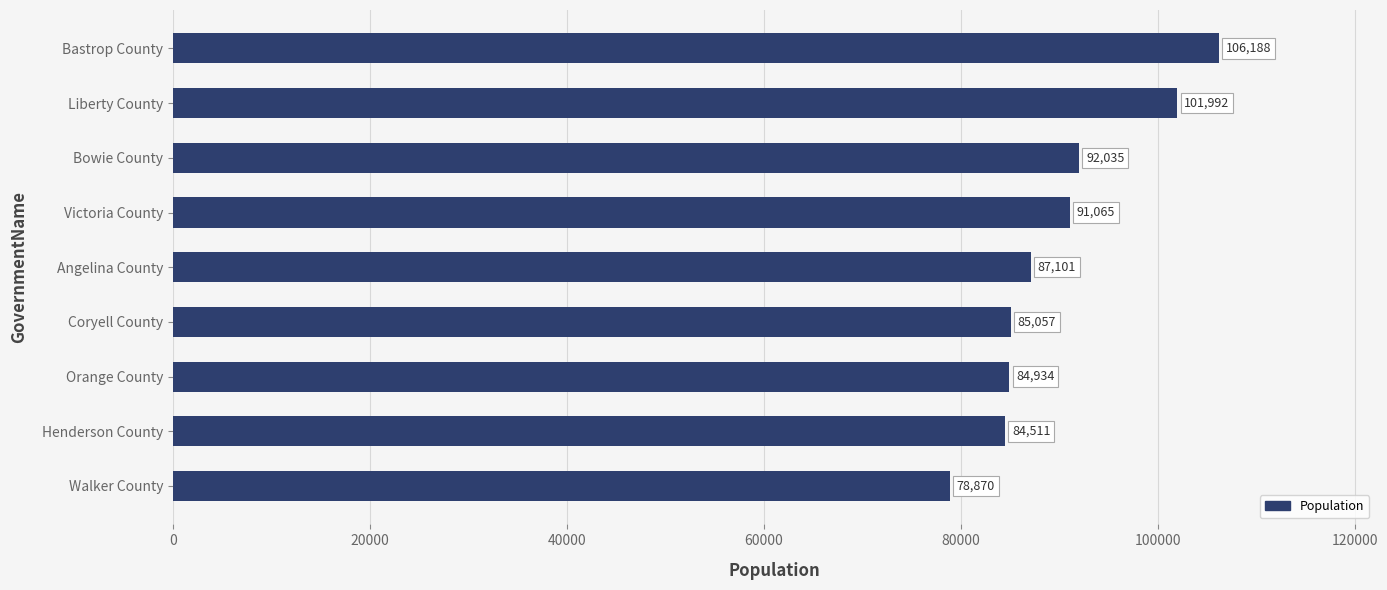

Read the value at Orange County.

84934